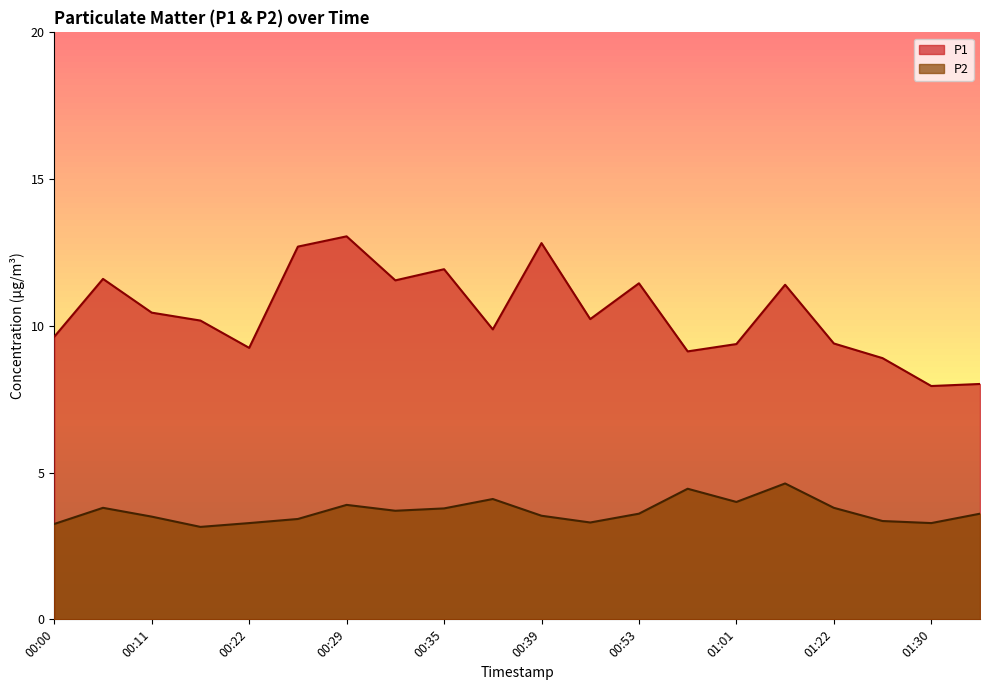

What is the difference between the maximum and minimum values in the P1 series?

5.1